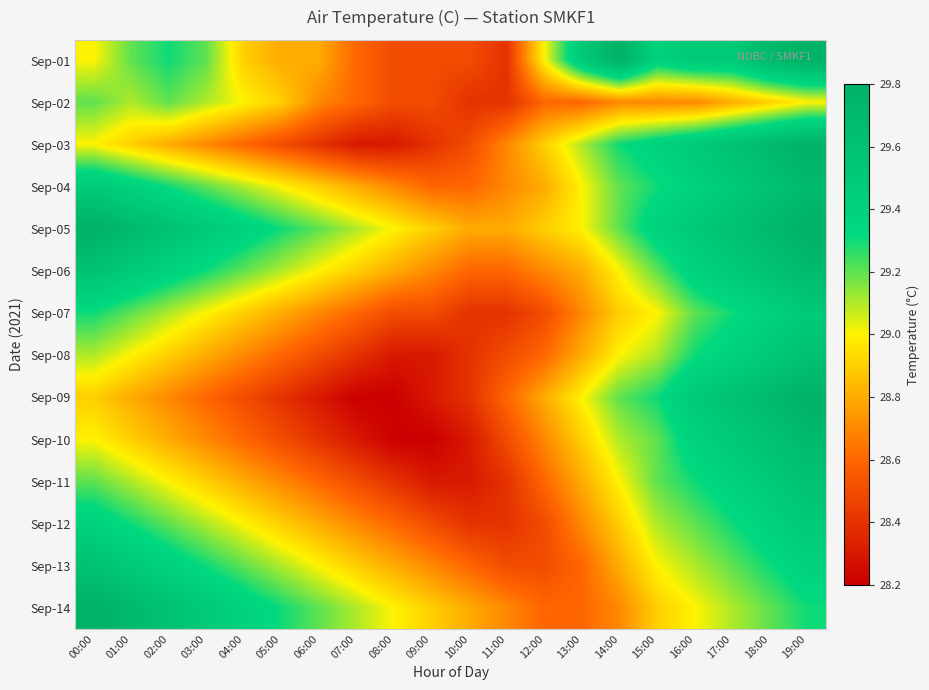

Which category has the lowest value across all series?

07:00